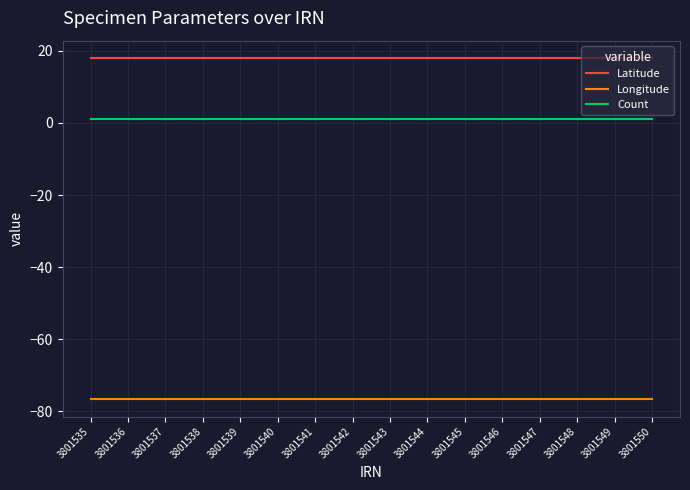

Does the chart display data point markers on the line(s)?

No